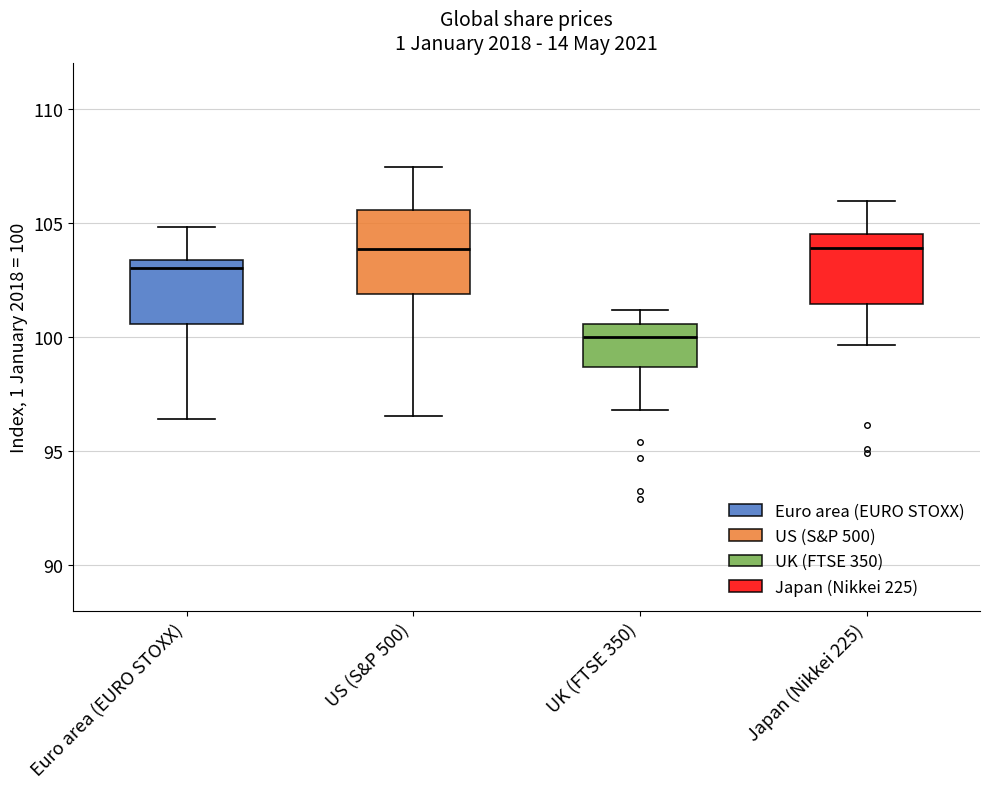

Where is the lower edge of the box for Euro area (EURO STOXX) on the y-axis? The values are not printed on the chart, so give them approximately, as read against the axis.

100.5